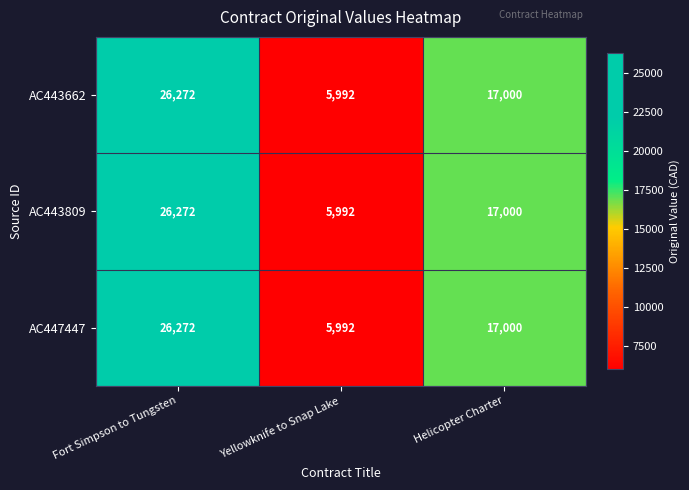

What is the difference between the maximum and second lowest values in the AC443809 series?

9272